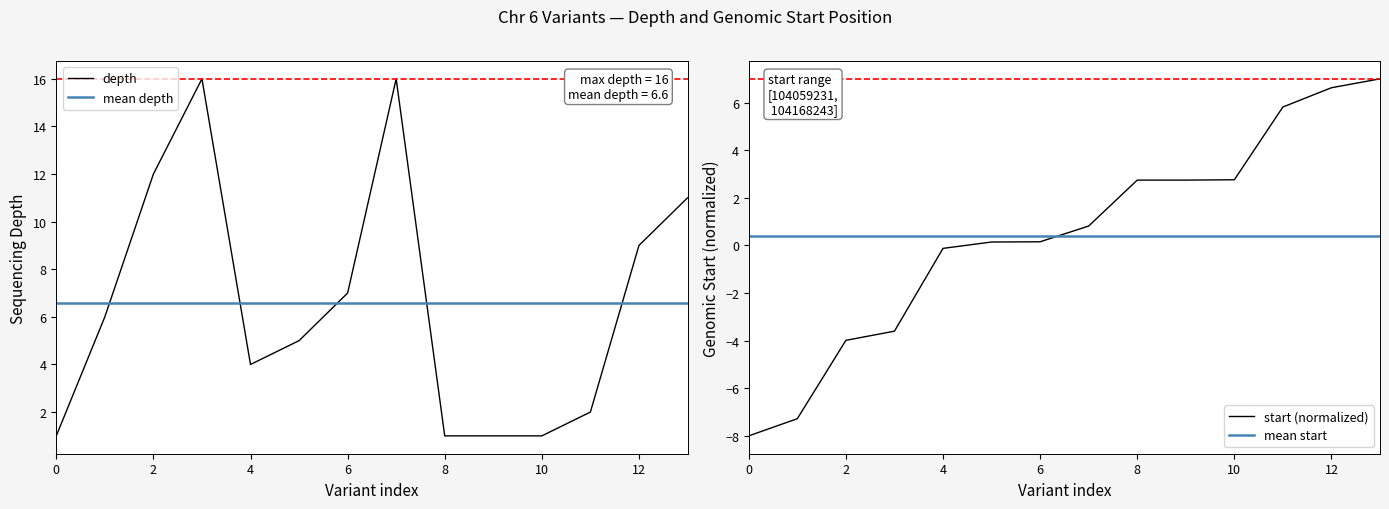

The value of start (normalized) at 12 is 6.6. True or false?

True